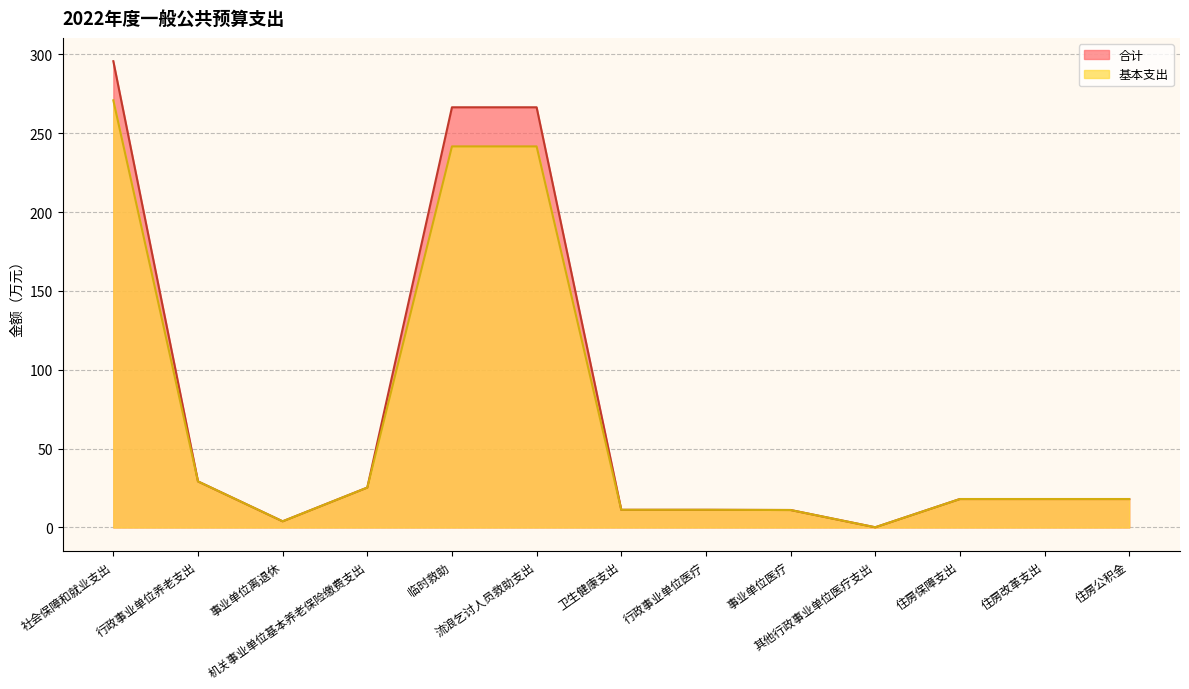

True or false: 合计 has a value of 266.4 at 流浪乞讨人员救助支出.

True